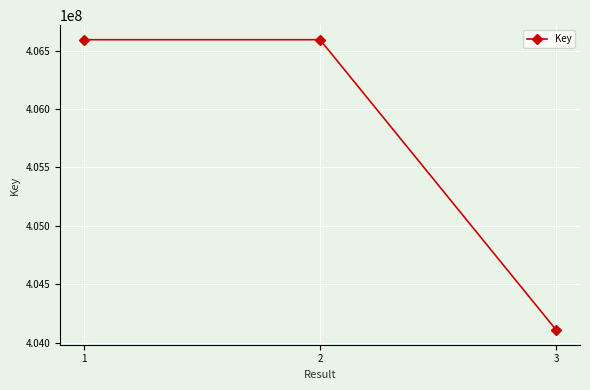

What is the change in value from 1 to 3?

-2485697